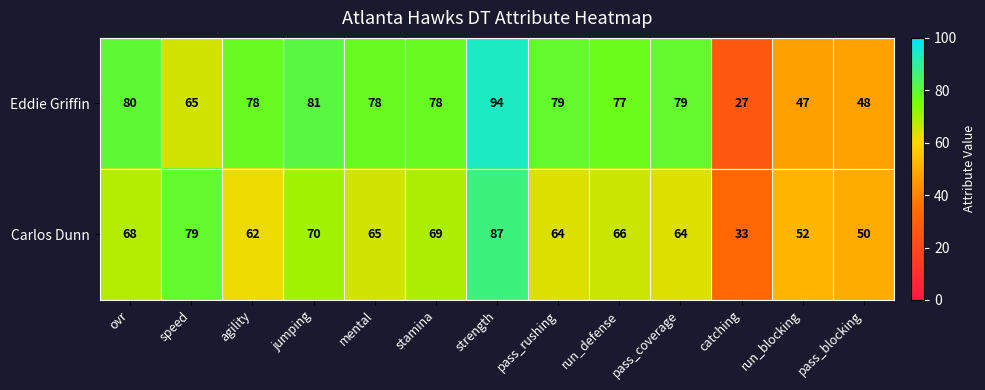

What is the spread (max minus min) of values at catching?

6